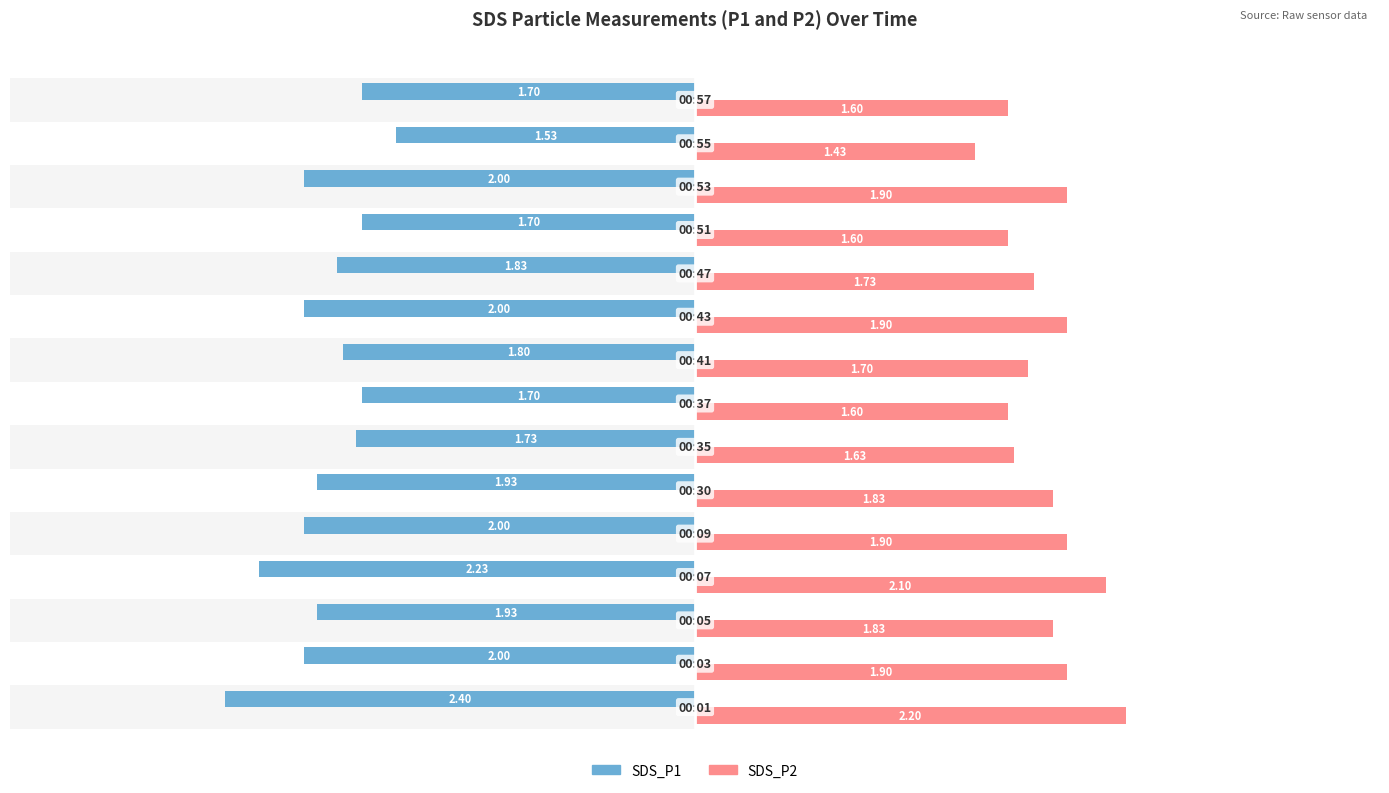

Are the bars horizontal?

Yes